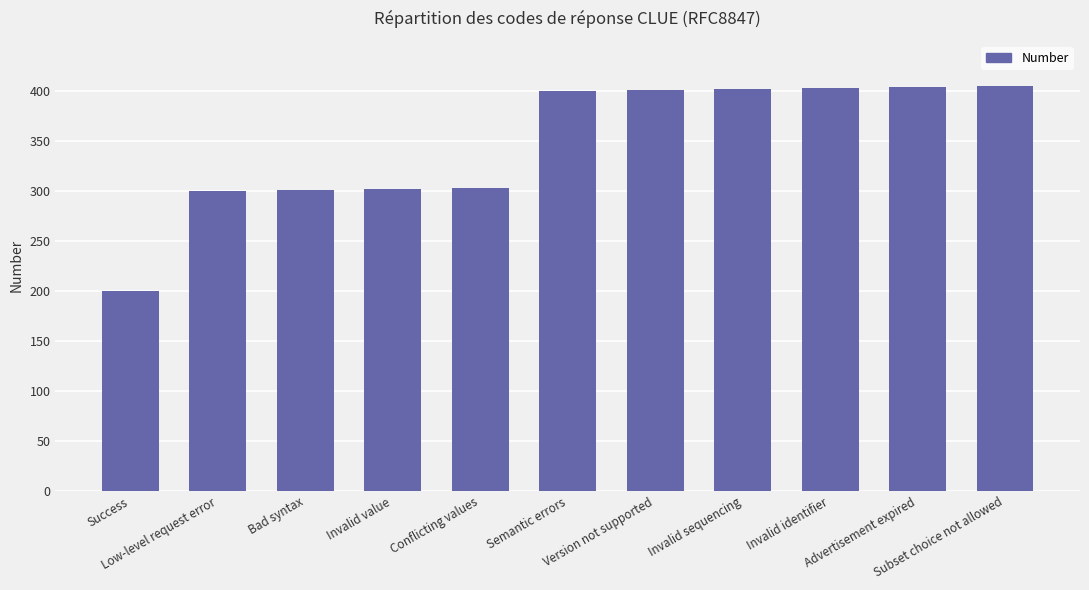

What is the difference between the maximum and minimum values?

205